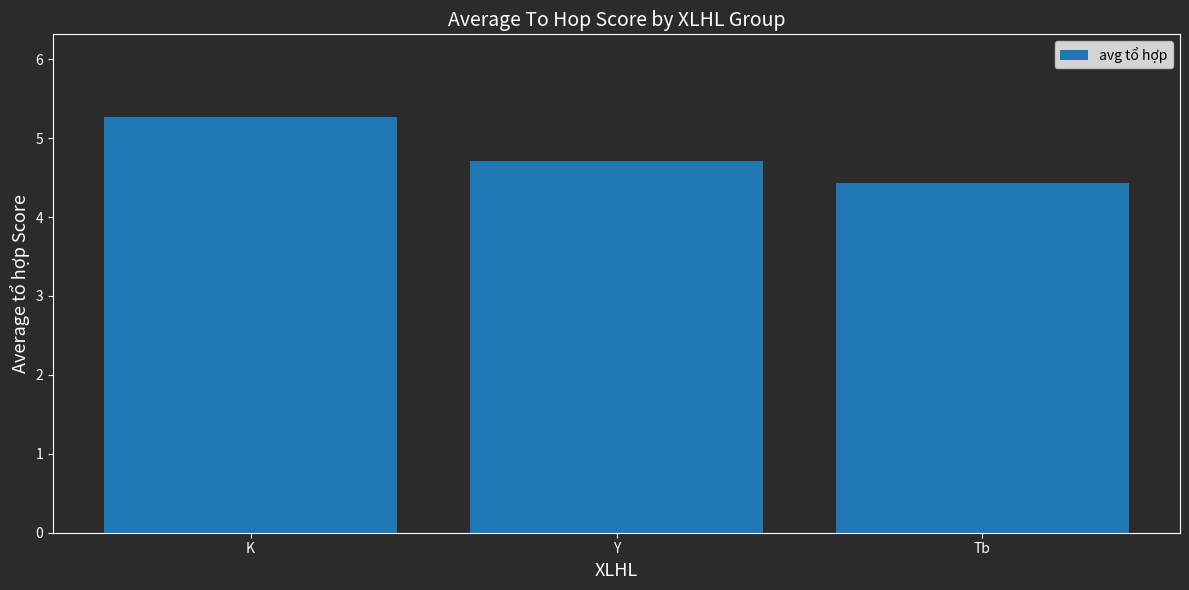

Between Y and K, which is larger?

K